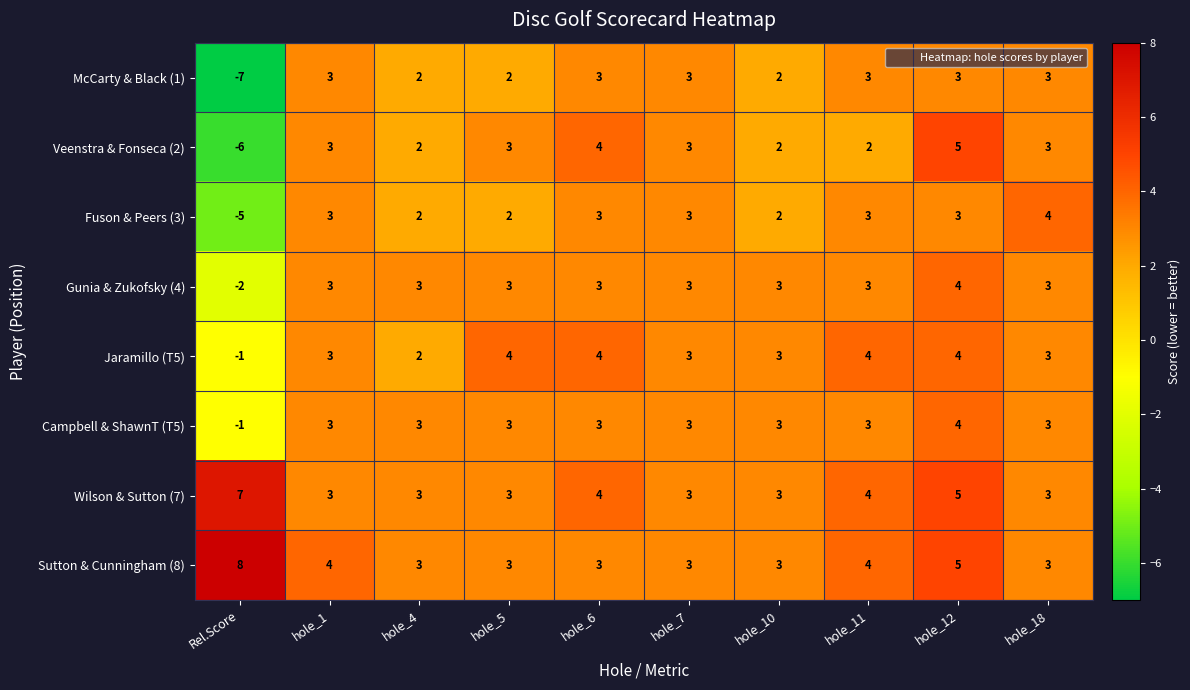

The value of Jaramillo (T5) at Rel.Score is -1. True or false?

True